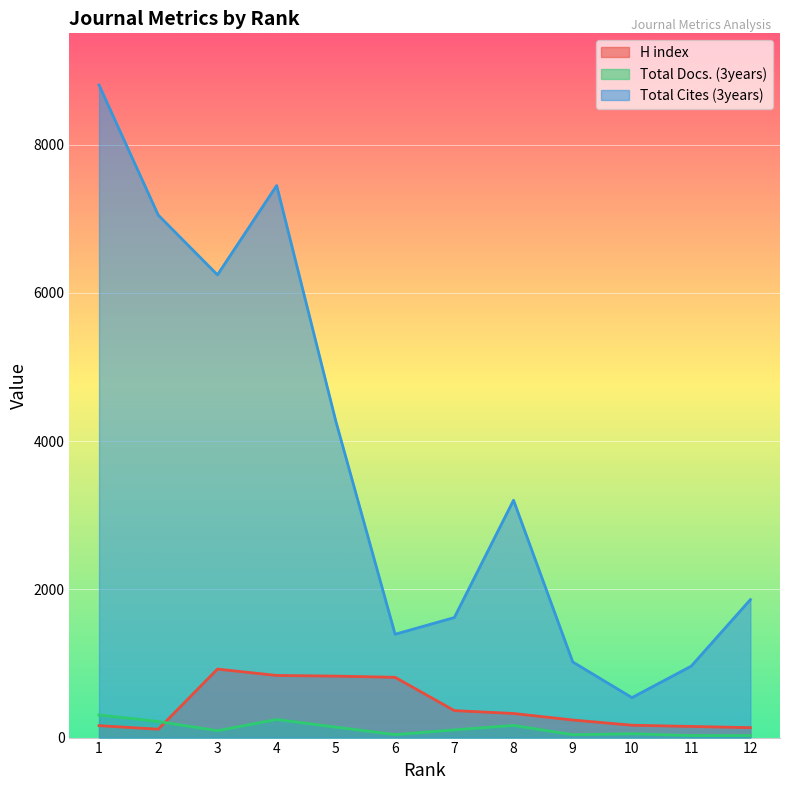

Reading right to left, transcribe all the data shown in this chart.

H index: 12=134	11=150	10=167	9=237	8=325	7=364	6=813	5=829	4=838	3=924	2=113	1=161
Total Docs. (3years): 12=27	11=27	10=52	9=39	8=164	7=104	6=40	5=141	4=244	3=93	2=217	1=305
Total Cites (3years): 12=1861	11=963	10=539	9=1020	8=3202	7=1619	6=1394	5=4265	4=7447	3=6242	2=7048	1=8803